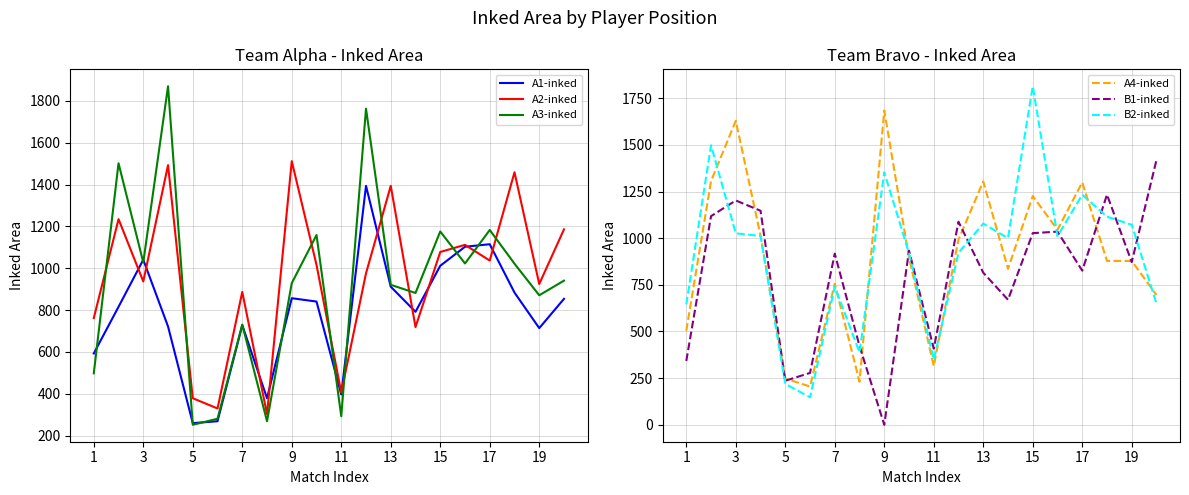

The value of A2-inked at 5 is 669. True or false?

False